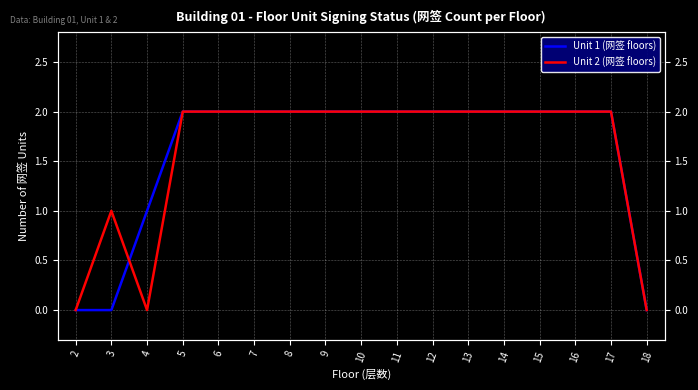

Between 2 and 15, which series saw the biggest shift?

Unit 1 (网签 floors)